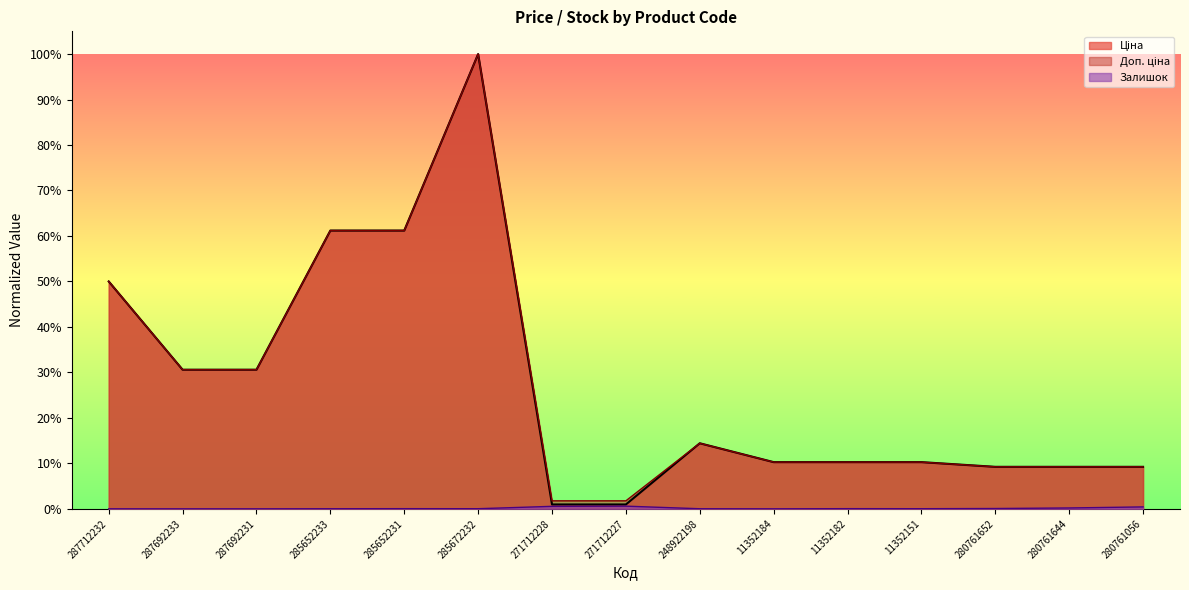

How many data points does each series have?

15